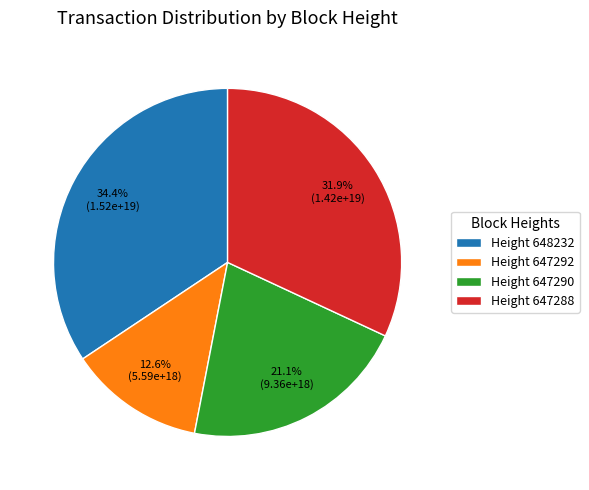

Is there any slice that represents more than half of the pie?

No